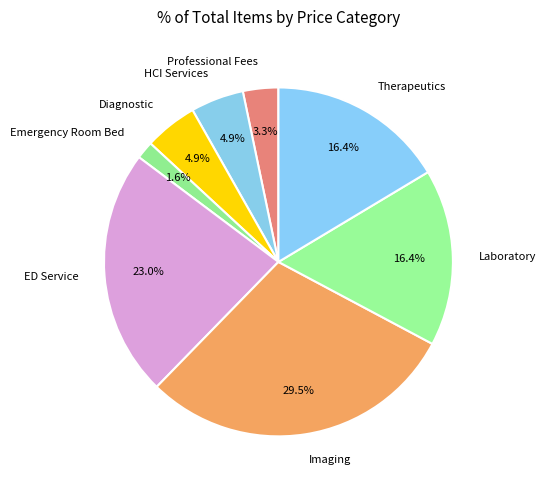

Which category has the biggest portion of the pie?

Imaging